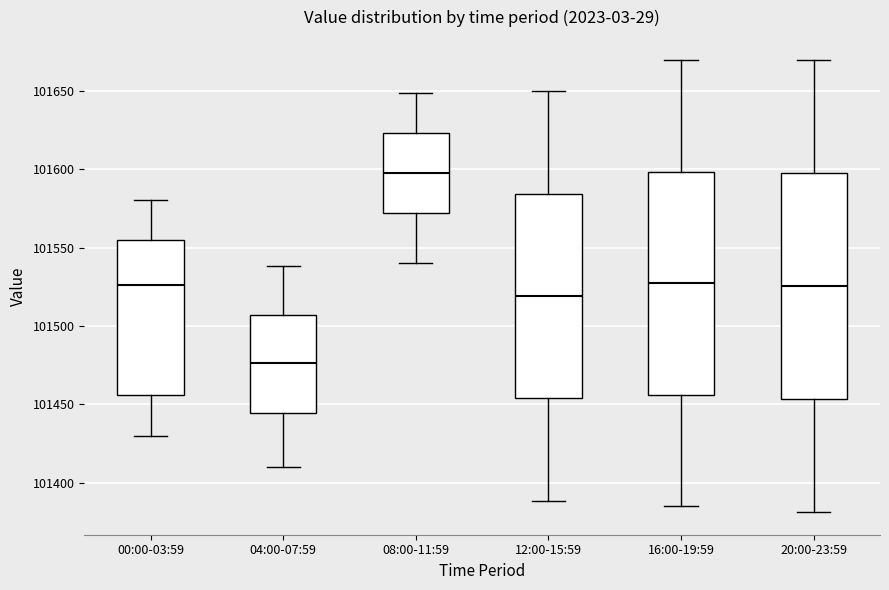

Reading left to right, read every box against the y-axis: the position of its median line, the range the box covers, and the ends of its whiskers. The values are not printed on the chart, so give them approximately, as read against the axis.

00:00-03:59: median 101525, box 101455 to 101555, whiskers 101430 to 101580
04:00-07:59: median 101475, box 101445 to 101505, whiskers 101410 to 101540
08:00-11:59: median 101600, box 101570 to 101625, whiskers 101540 to 101650
12:00-15:59: median 101520, box 101455 to 101585, whiskers 101390 to 101650
16:00-19:59: median 101525, box 101455 to 101600, whiskers 101385 to 101670
20:00-23:59: median 101525, box 101455 to 101600, whiskers 101380 to 101670